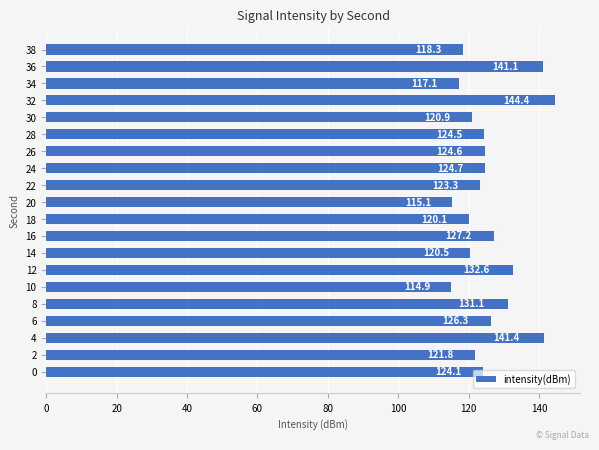

True or false: the data shows 185.9 at 36.

False